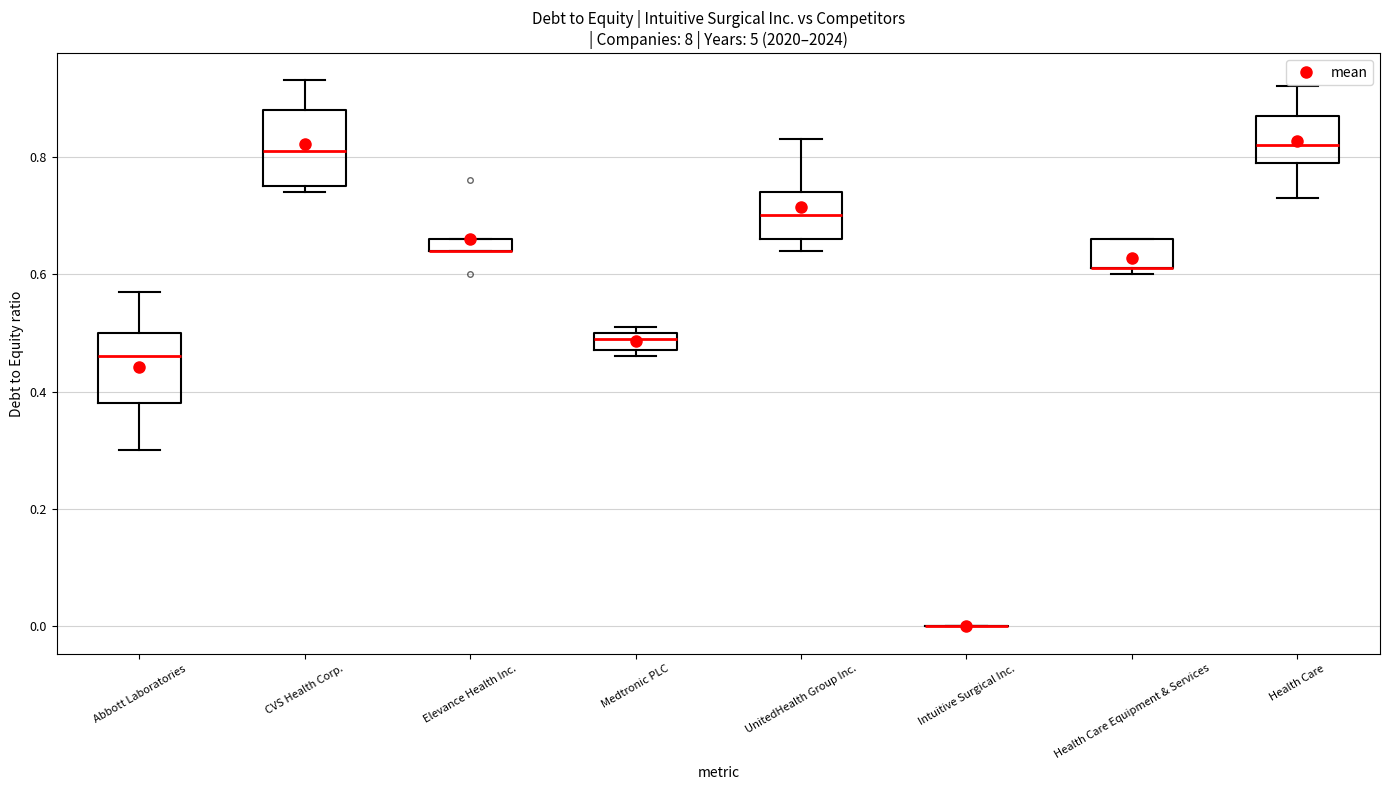

Where is the upper edge of the box for CVS Health Corp. on the y-axis? The values are not printed on the chart, so give them approximately, as read against the axis.

0.88